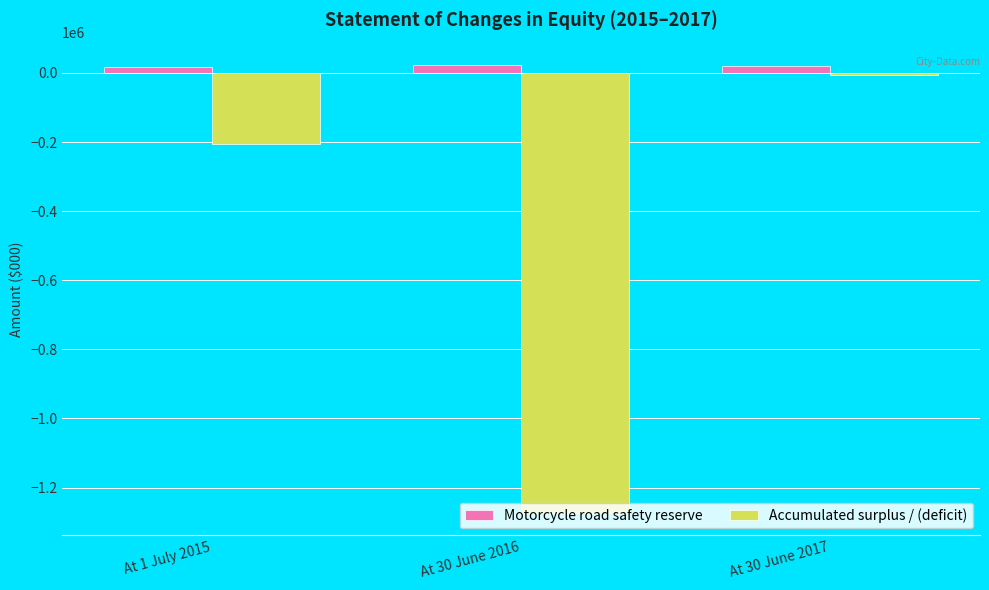

True or false: Accumulated surplus / (deficit) has a value of -204869 at At 1 July 2015.

True